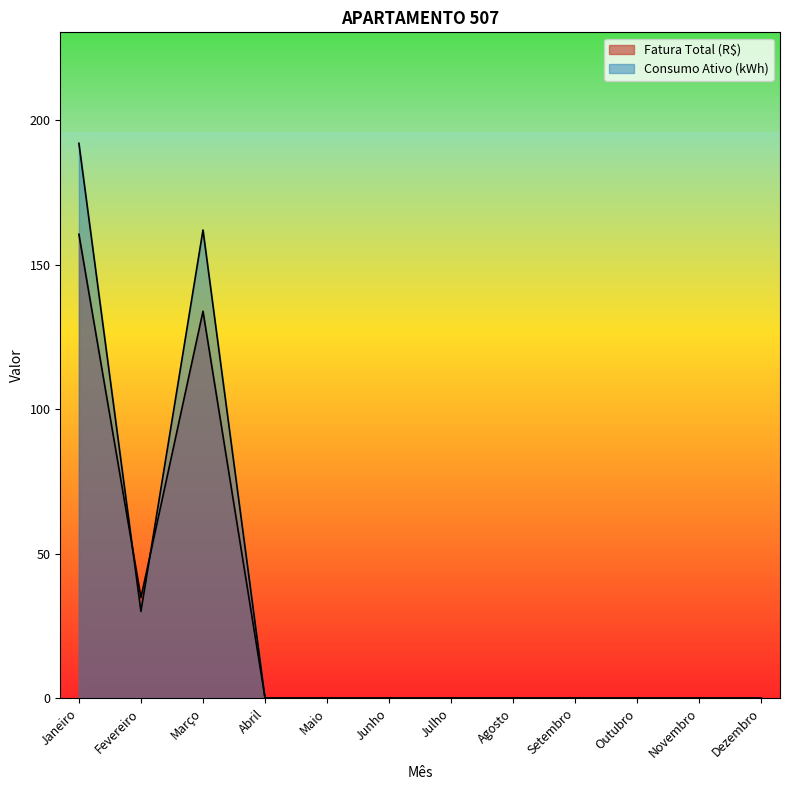

What position from the right is Outubro?

3